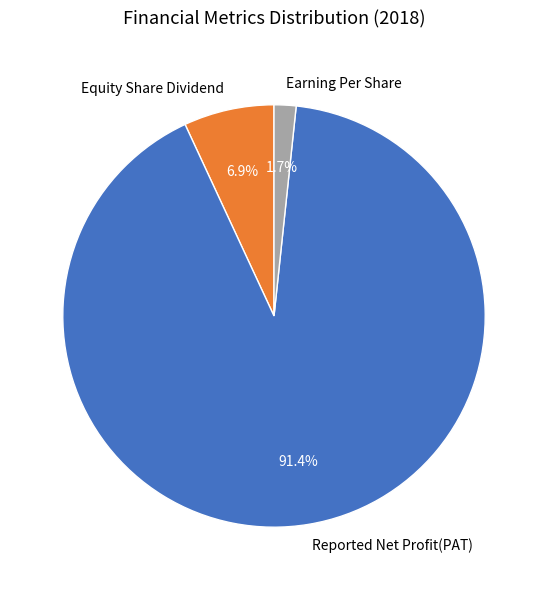

Which slice is the largest?

Reported Net Profit(PAT)